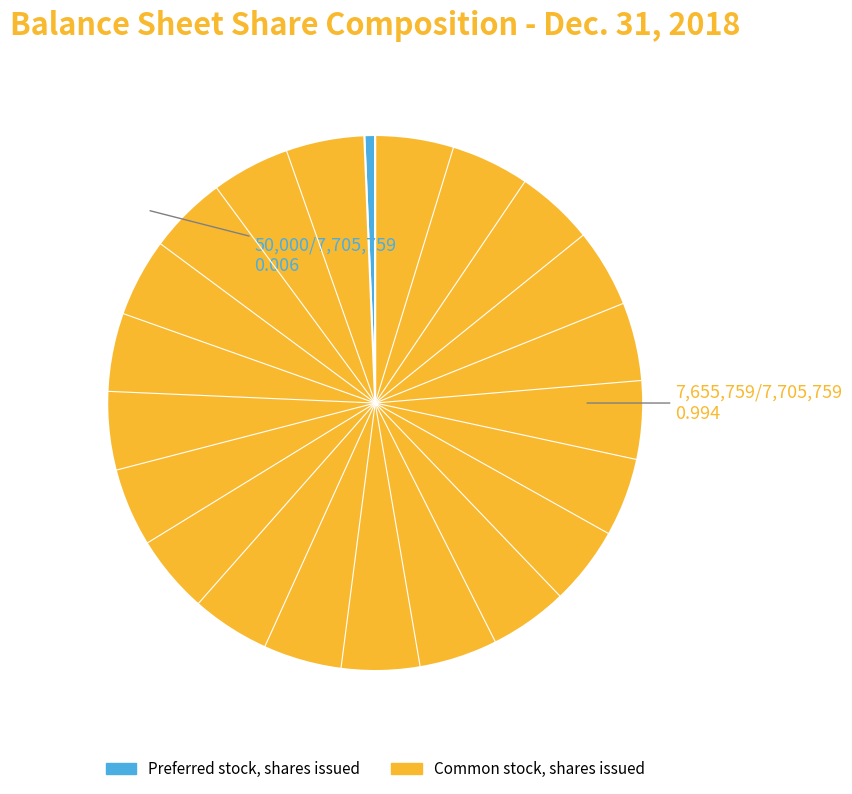

Is there any slice that represents more than half of the pie?

Yes